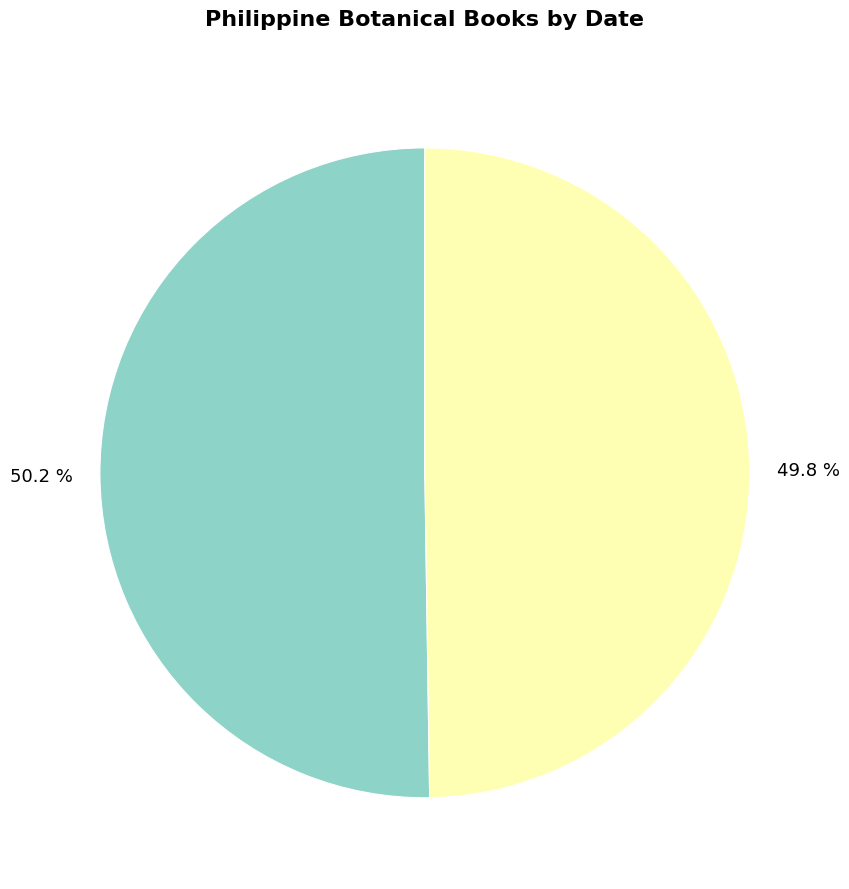

Is there a majority slice in this chart?

Yes